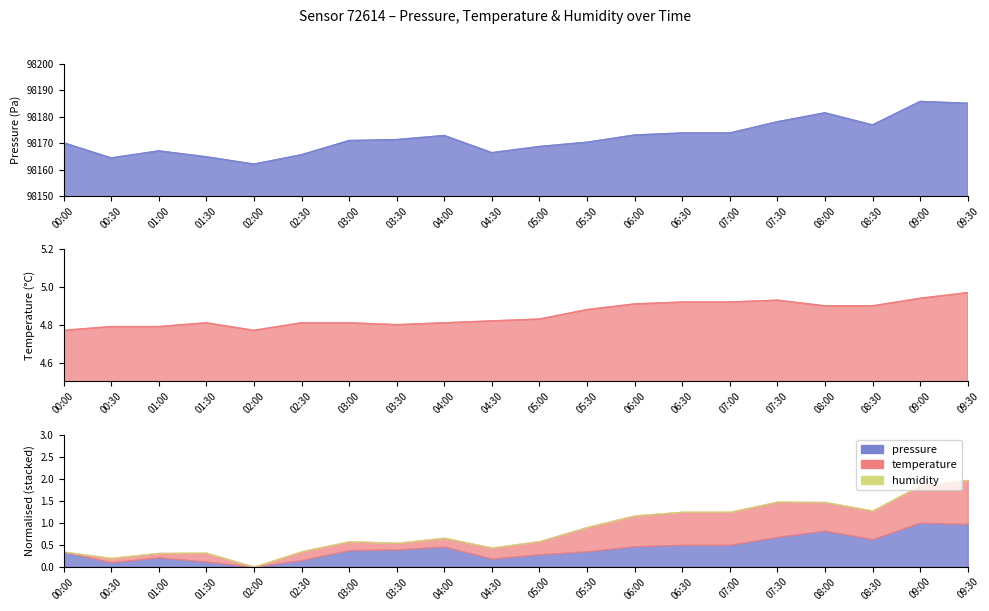

Between 01:30 and 00:30, which is larger?

01:30